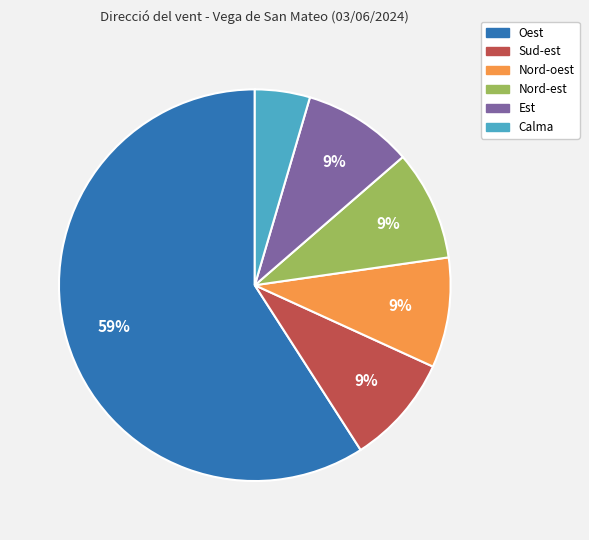

Is it true that Sud-est is 4% of the pie?

False